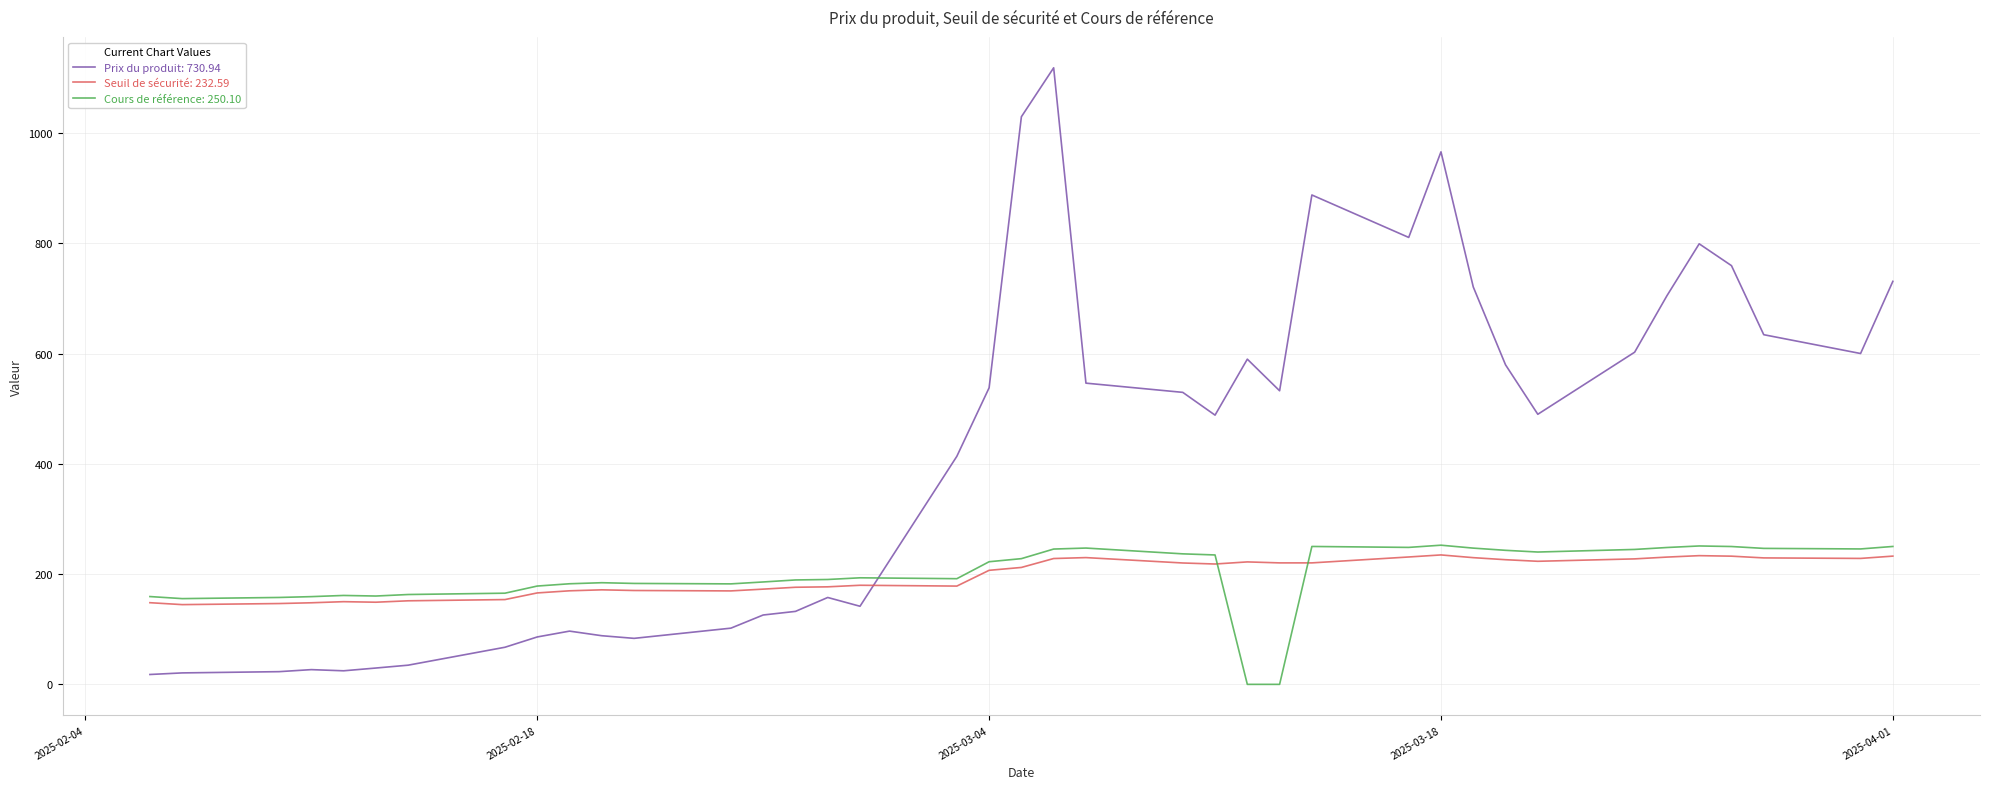

What is the greatest value displayed?

1118.2